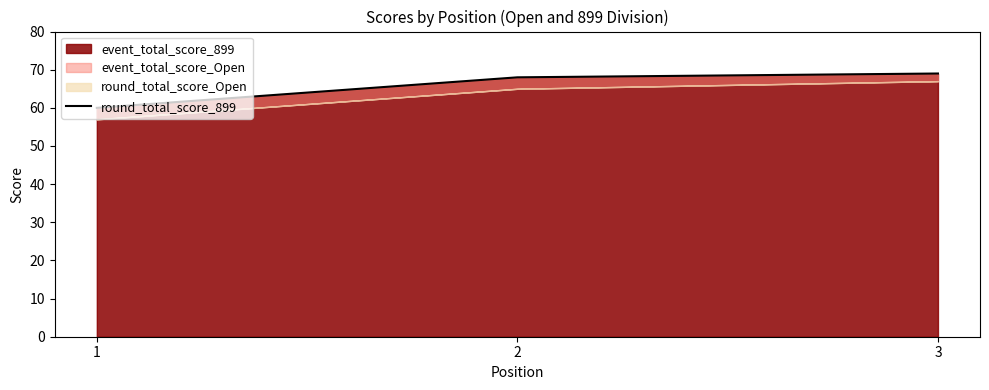

List the labels in order of value, largest first.

3, 2, 1